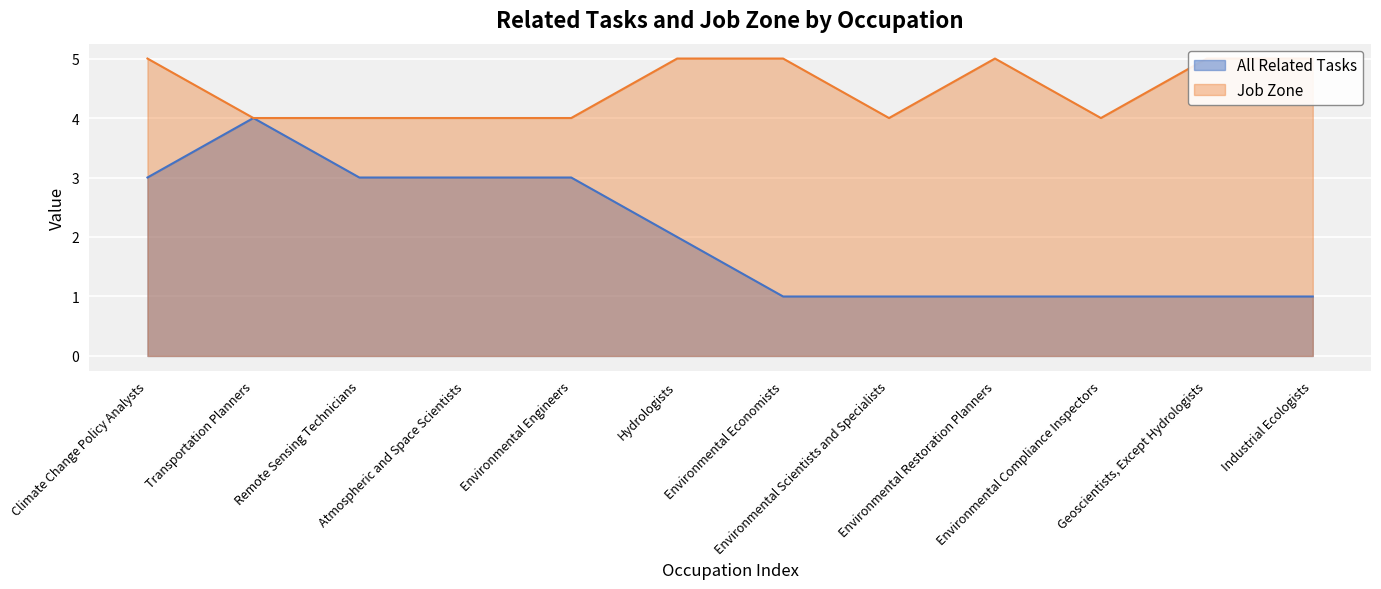

Which series changed the most between Transportation Planners and Industrial Ecologists?

All Related Tasks